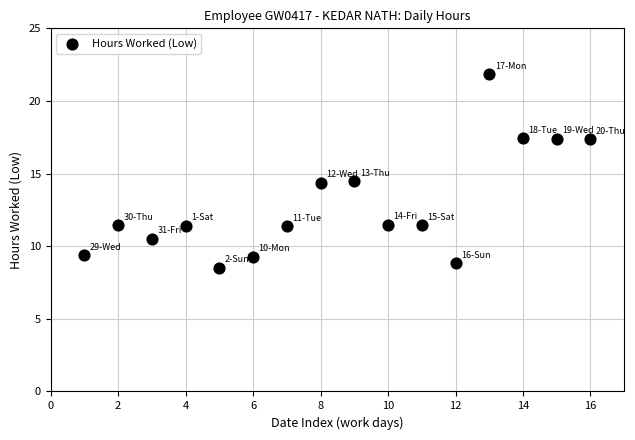

Count the number of points in this scatter plot.

16